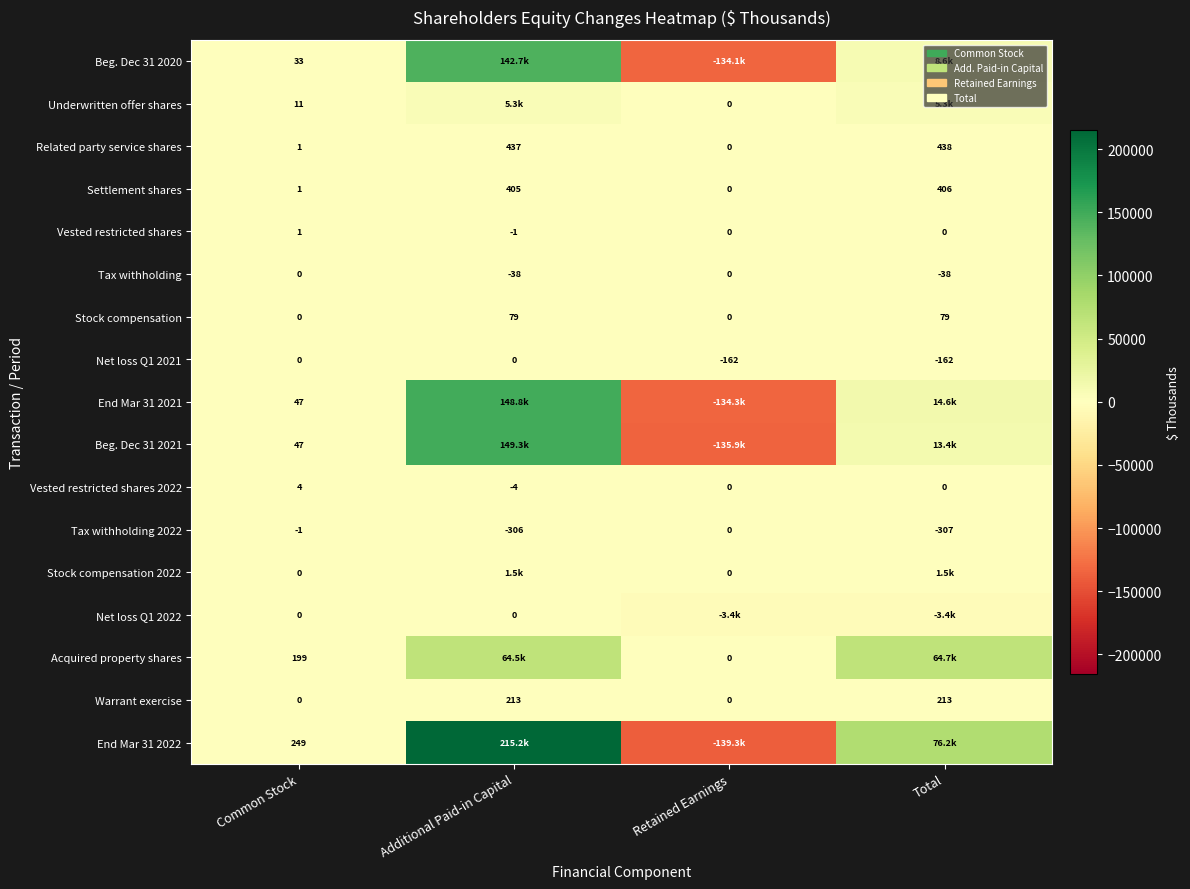

What is the difference between the second highest and second lowest values in the Tax withholding 2022 series?

305